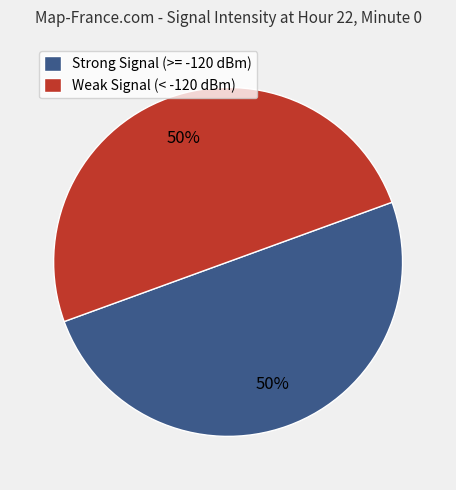

True or false: Weak Signal (< -120 dBm) accounts for 50% of the total.

True